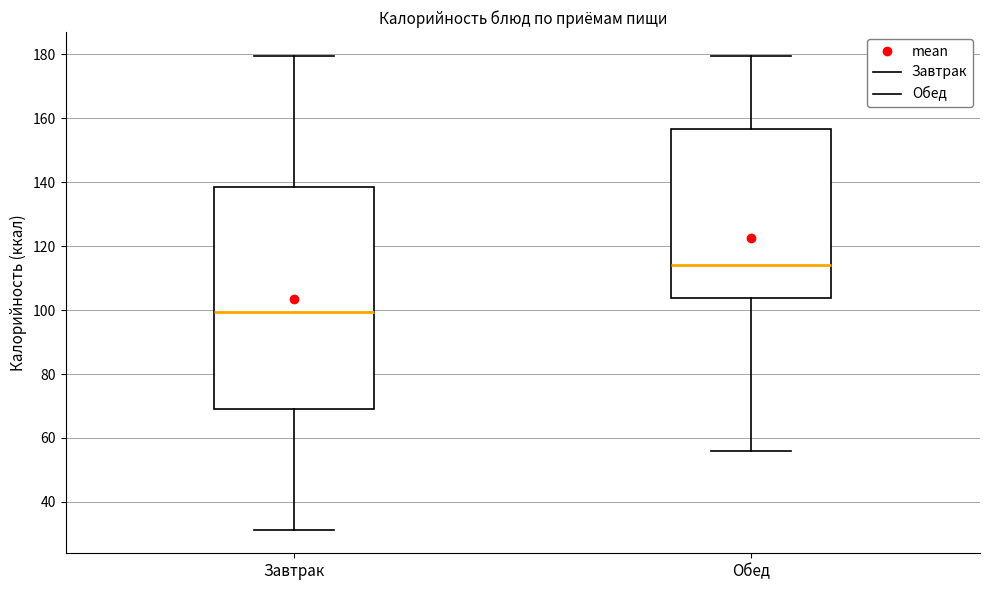

Where is the lower edge of the box for Обед on the y-axis? The values are not printed on the chart, so give them approximately, as read against the axis.

104